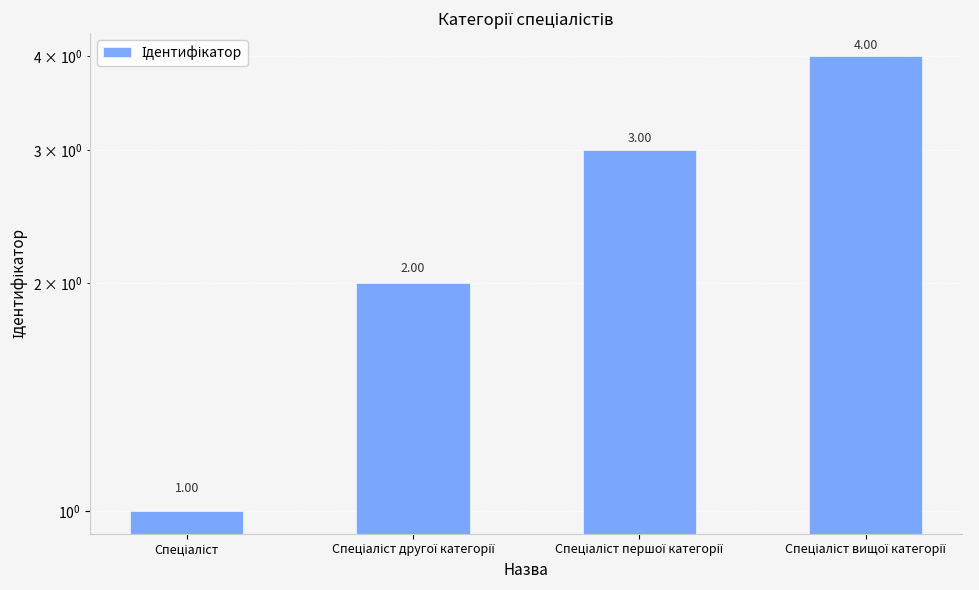

What is the difference between the maximum and minimum values?

3